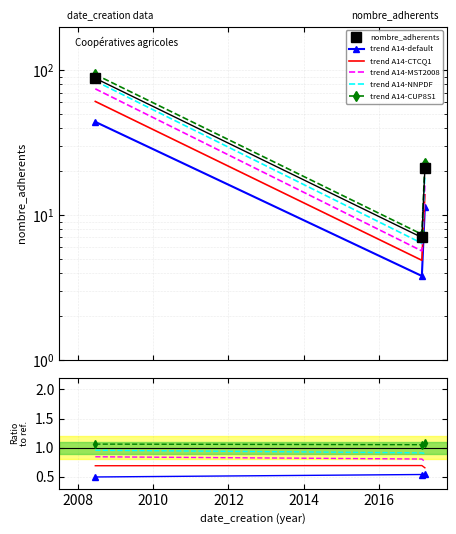

What is the sum of all nombre_adherents values?

116.0